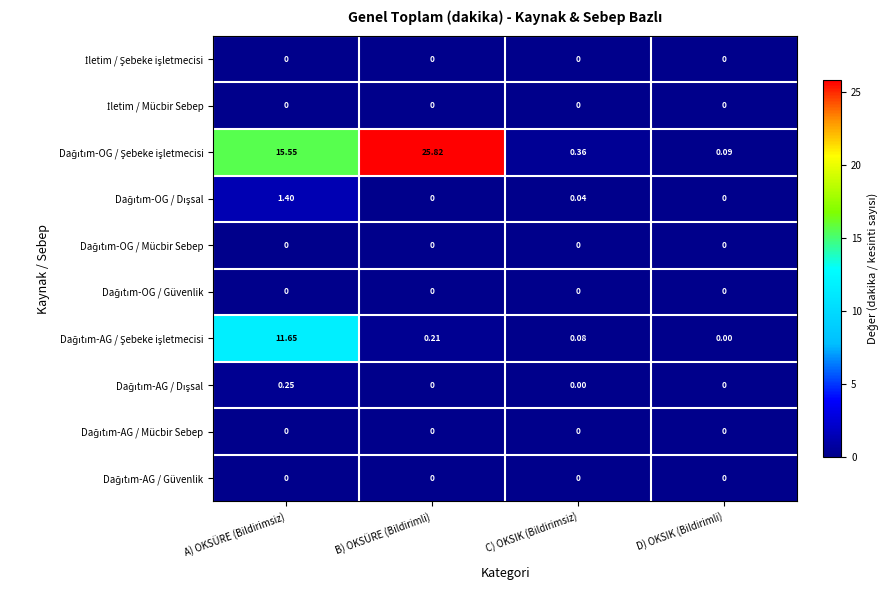

At which category is the sum across all series the highest?

A) OKSÜRE (Bildirimsiz)